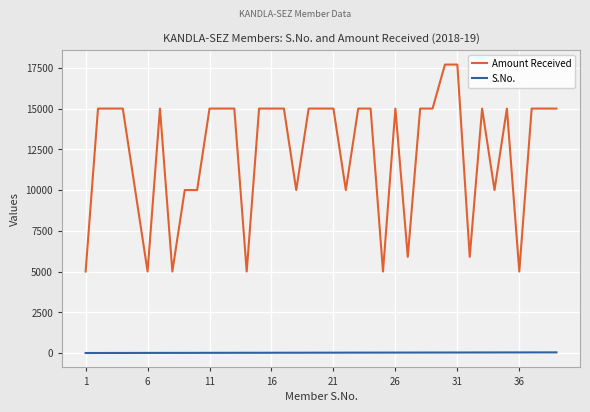

What is the greatest value displayed?

17700